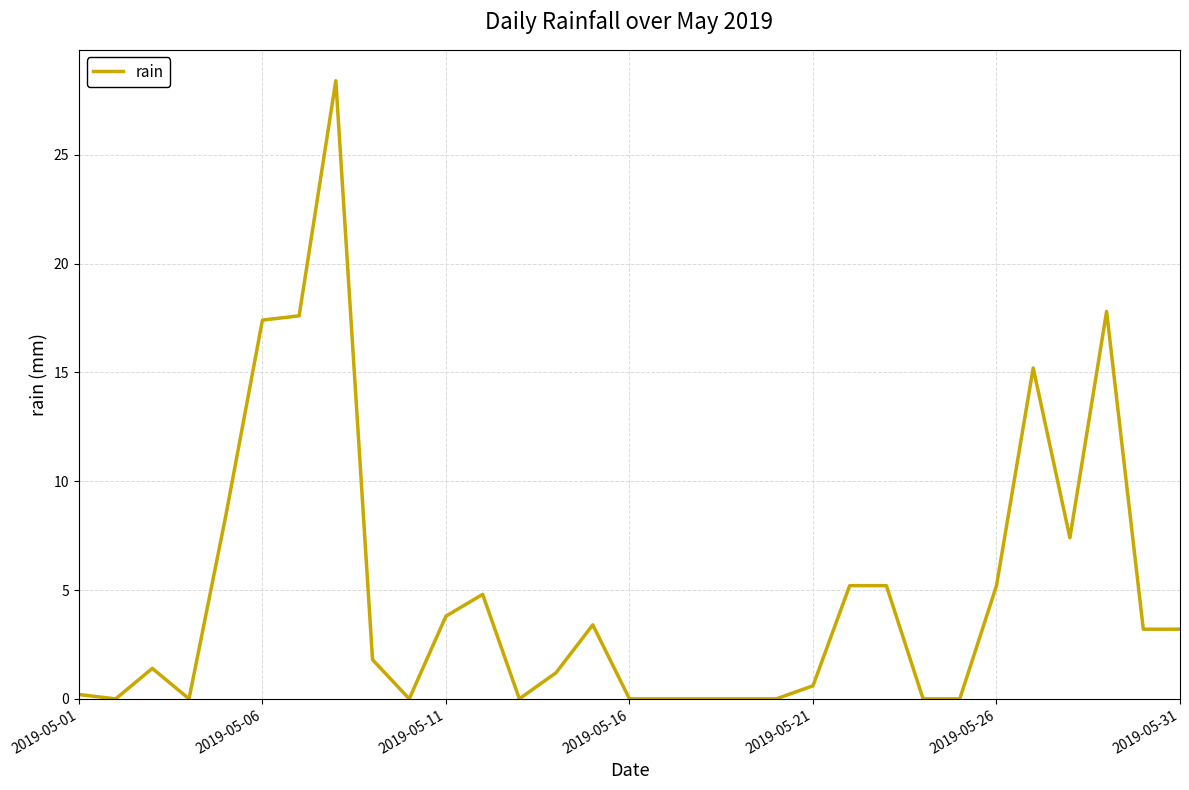

What is the greatest value displayed?

28.4